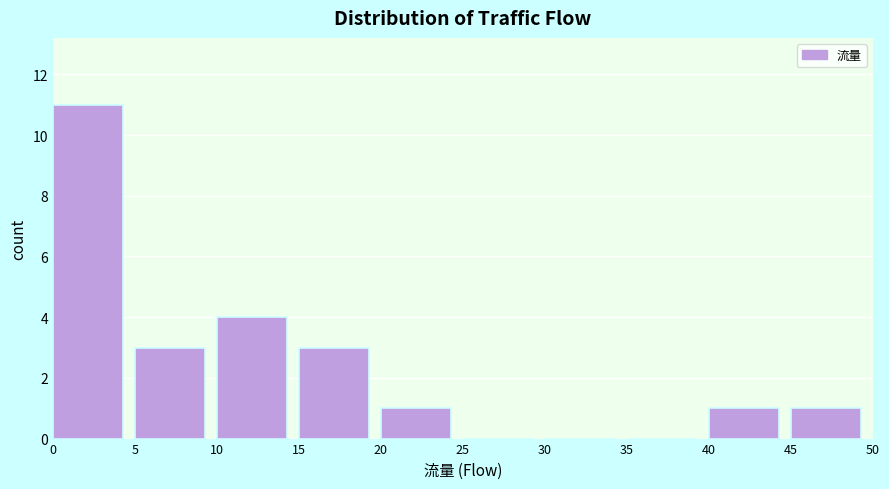

Reading left to right, list every bar in this chart as the range it spans on the x-axis followed by its height. The values are not printed on the chart, so give them approximately, as read against the axis.

0 to 5: 11
5 to 10: 3
10 to 15: 4
15 to 20: 3
20 to 25: 1
25 to 30: 0
30 to 35: 0
35 to 40: 0
40 to 45: 1
45 to 50: 1